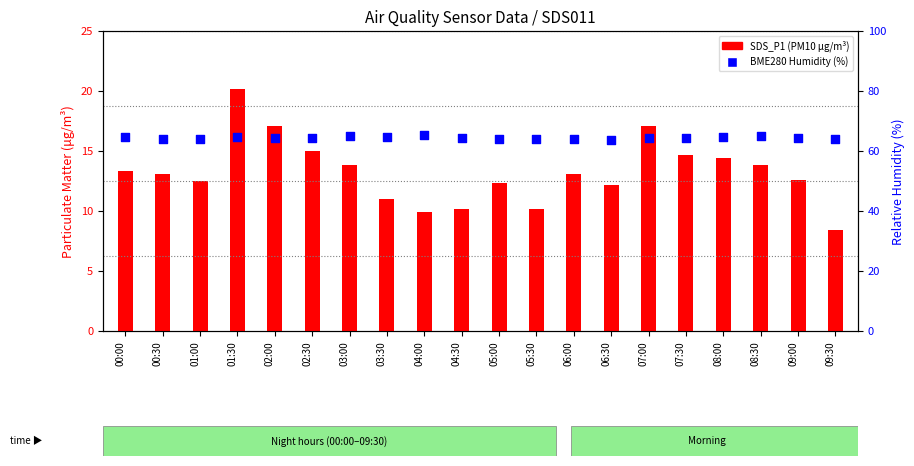

What are all the series names shown in the legend?

SDS_P1 (PM10), BME280 Humidity (%)